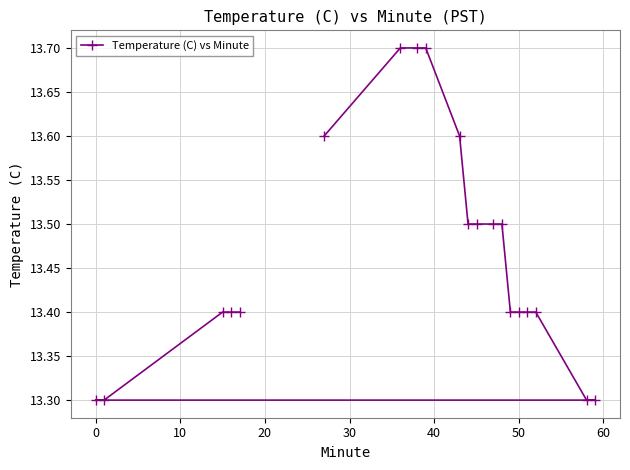

What is the difference between the second highest and minimum values?

0.4